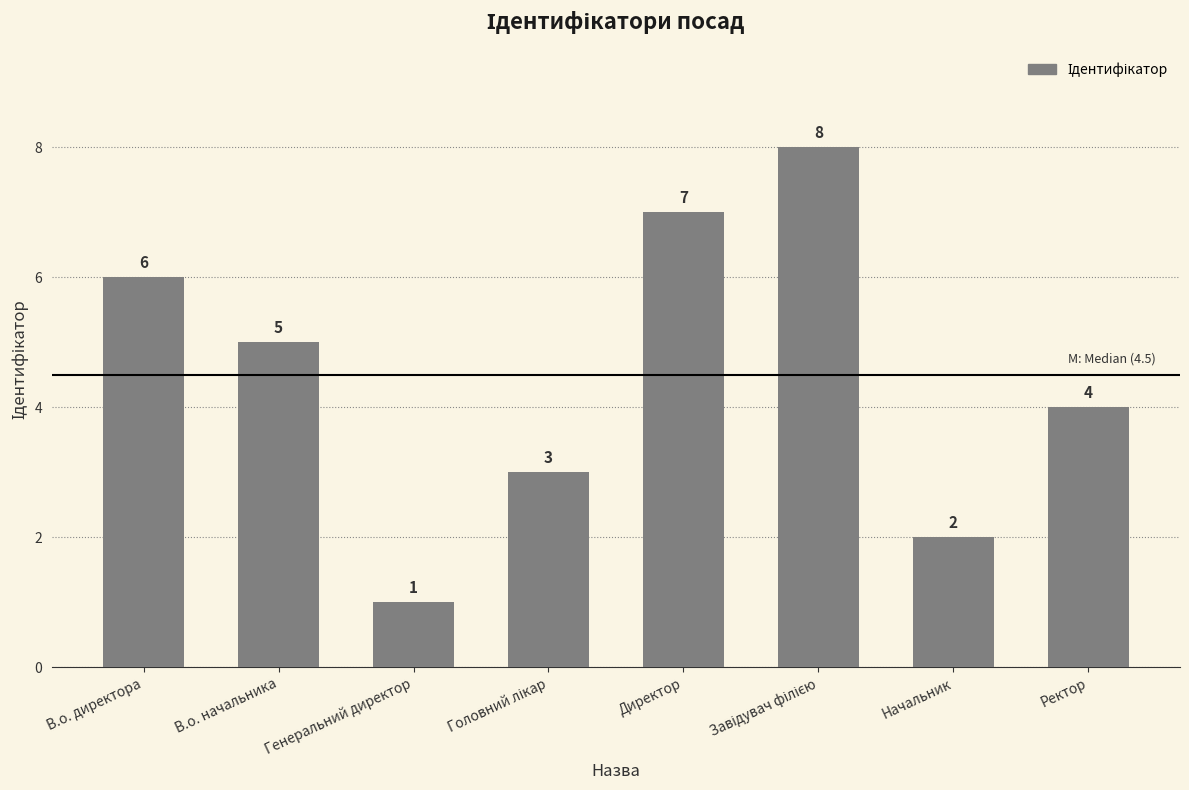

At which label does the data first exceed 5?

В.о. директора